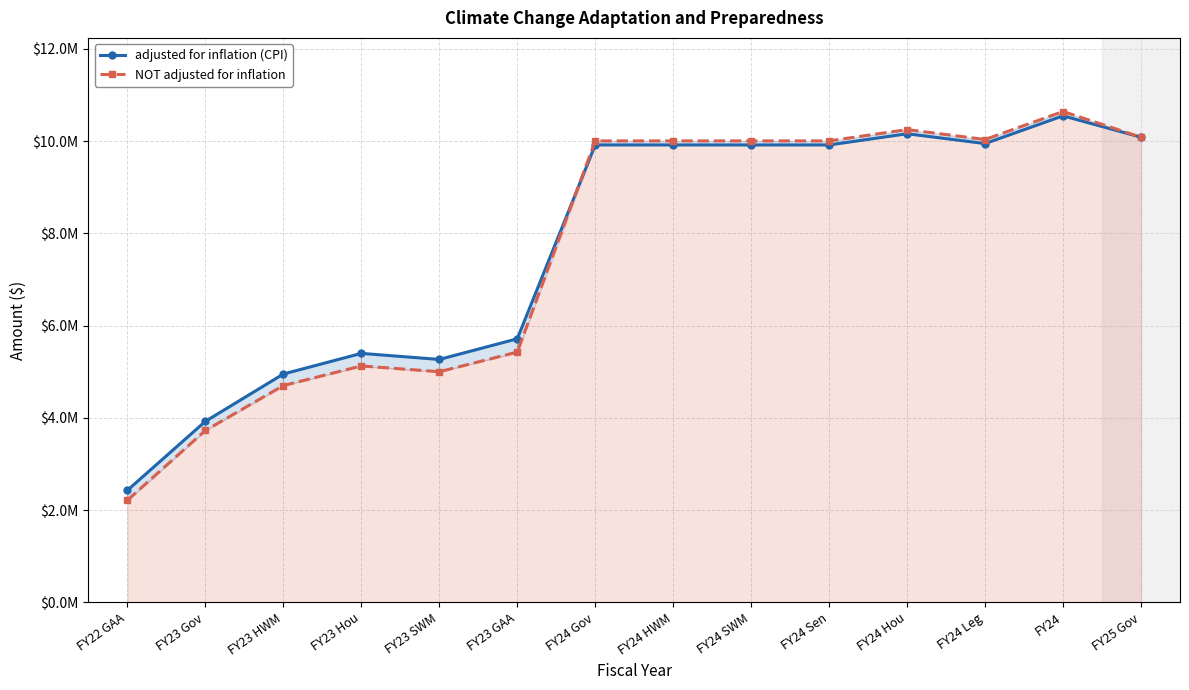

Rank the series by their maximum value, from highest to lowest.

NOT adjusted for inflation, adjusted for inflation (CPI)